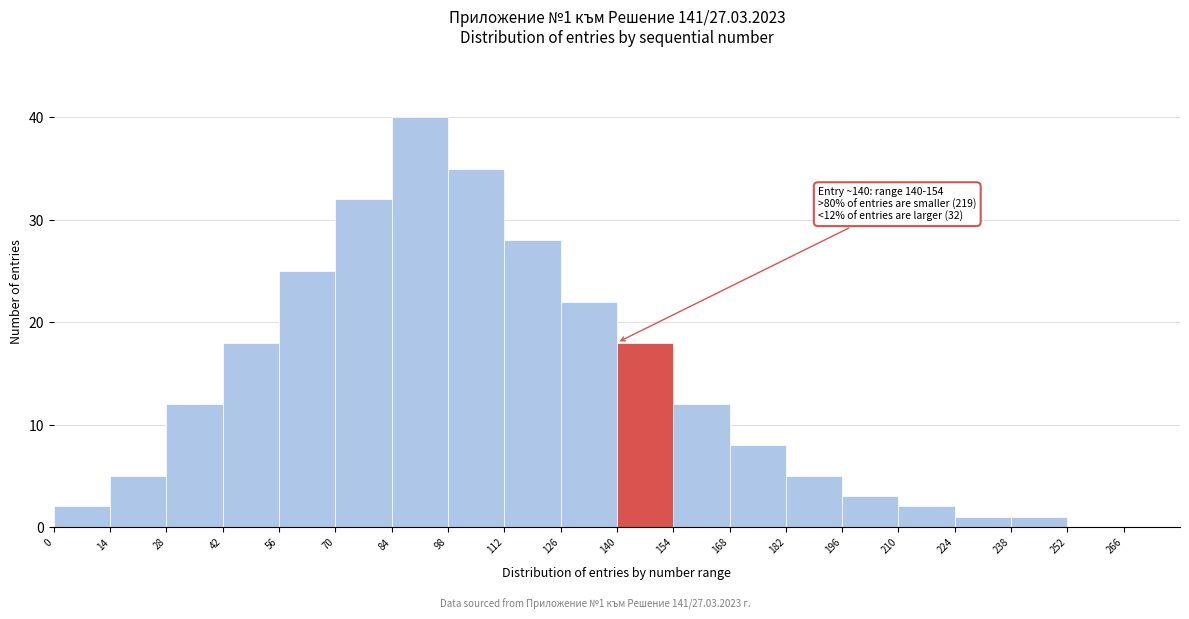

Over which range of the x-axis is the bar tallest?

84 to 98